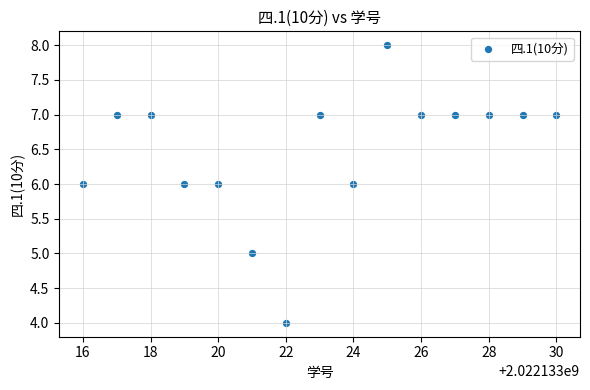

What is the range of Y values (max minus min)?

4